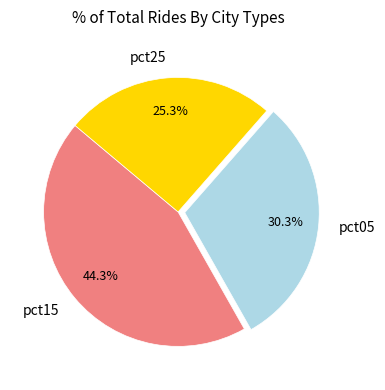

Does any single category account for the majority?

No